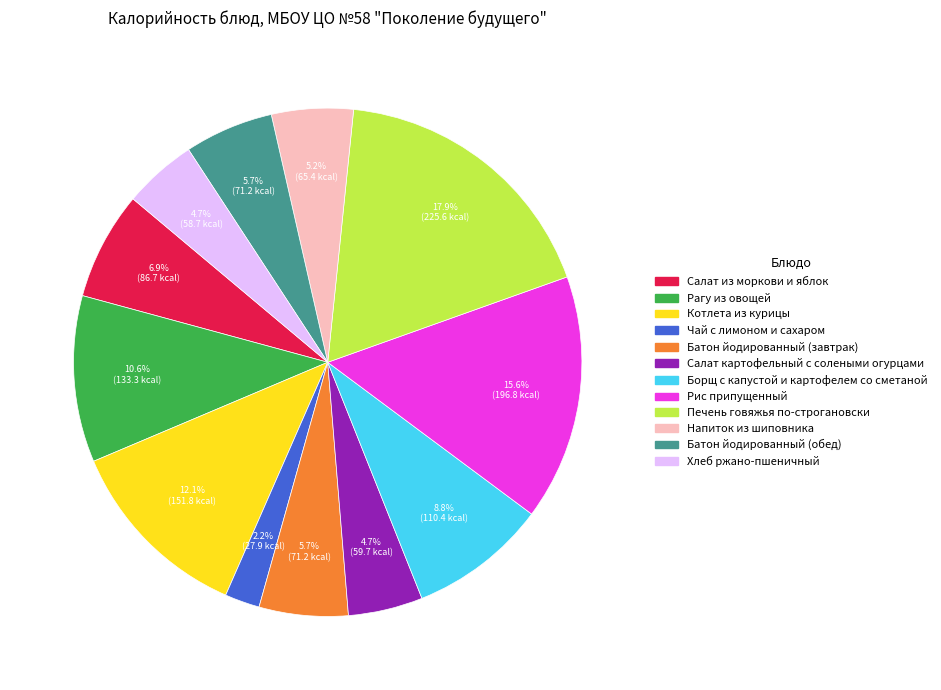

Which slice is the smallest?

Чай с лимоном и сахаром